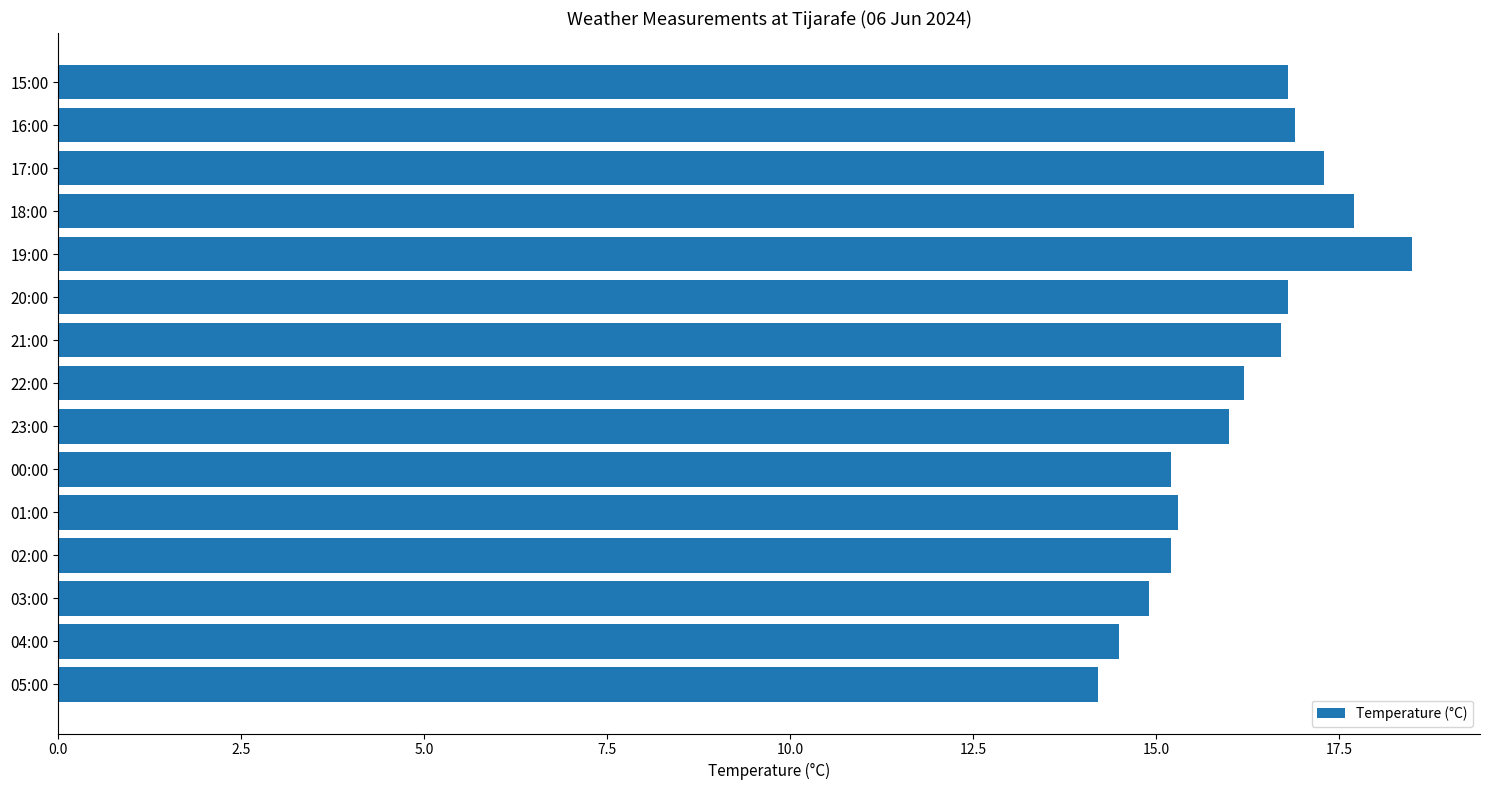

Read the value at 23:00.

16.0